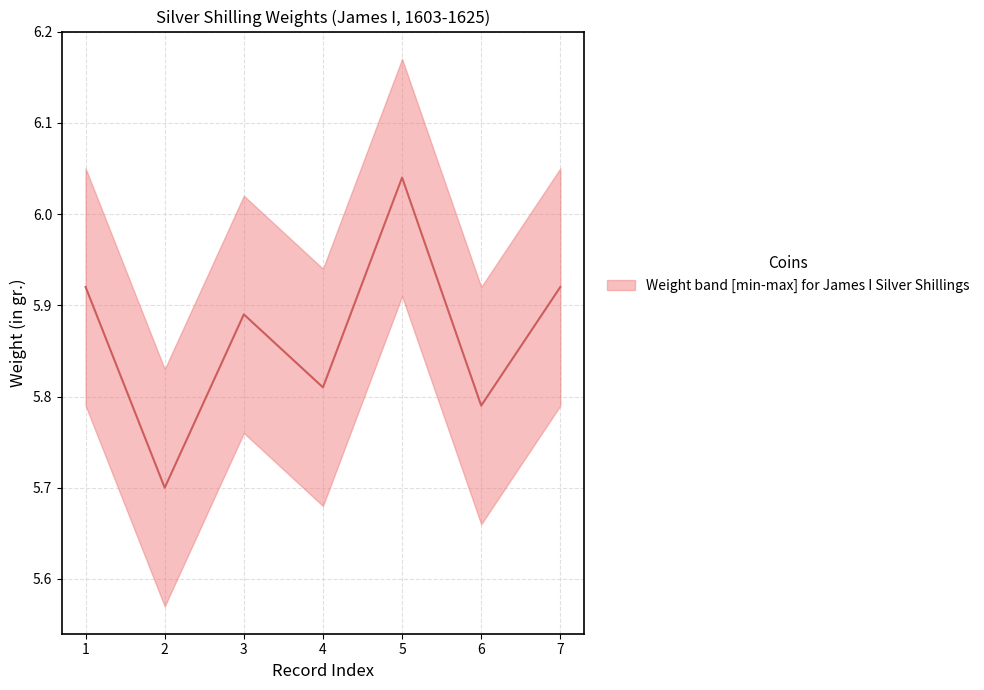

True or false: the data shows 1.7 at 1.

False